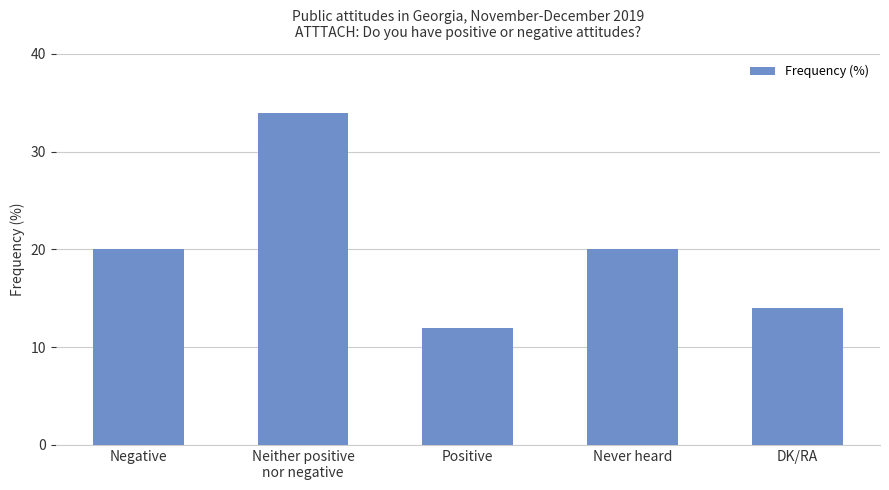

Is it true that the value at DK/RA is 14?

True